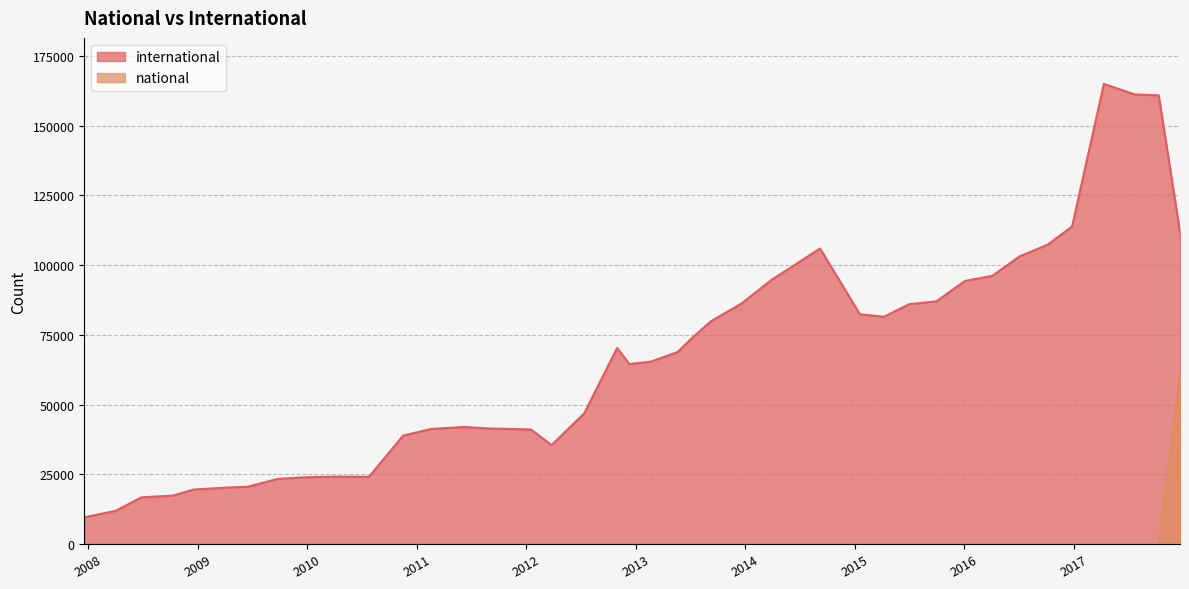

Does the chart have visible grid lines?

Yes